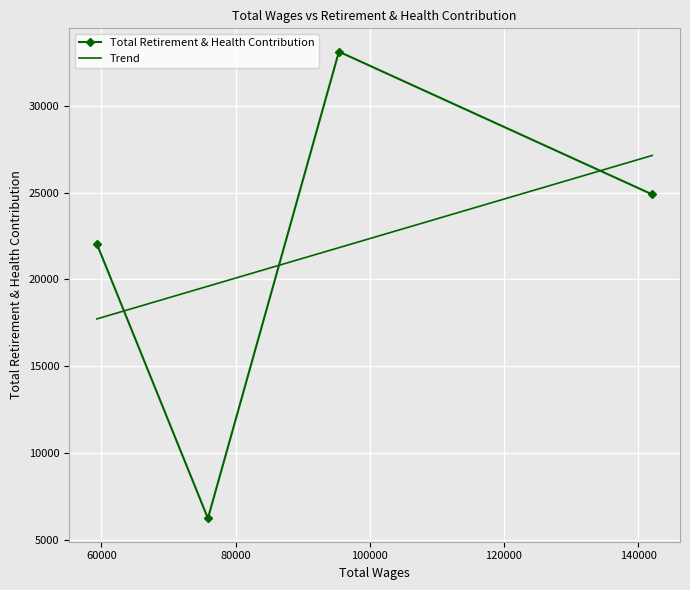

Which category has the lowest value across all series?

75870.0